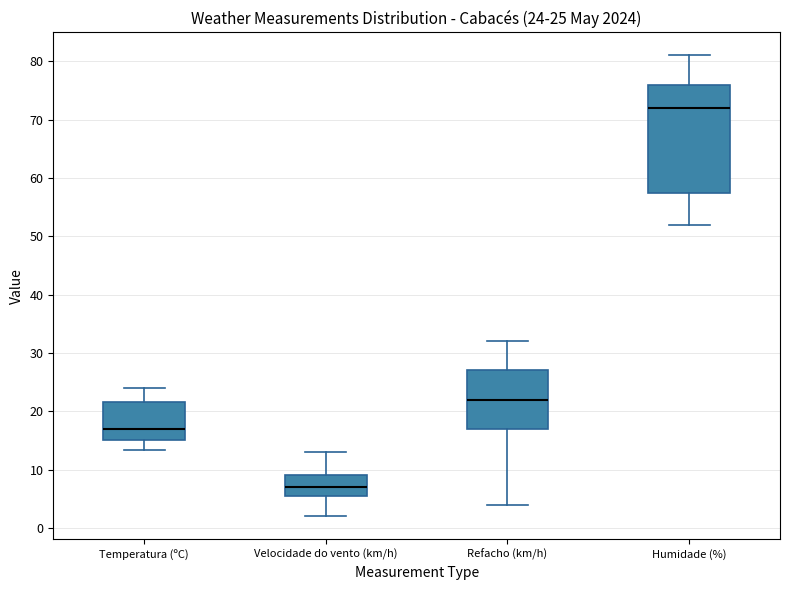

Comparing the boxes themselves (not the whiskers), which one is the tallest?

Humidade (%)